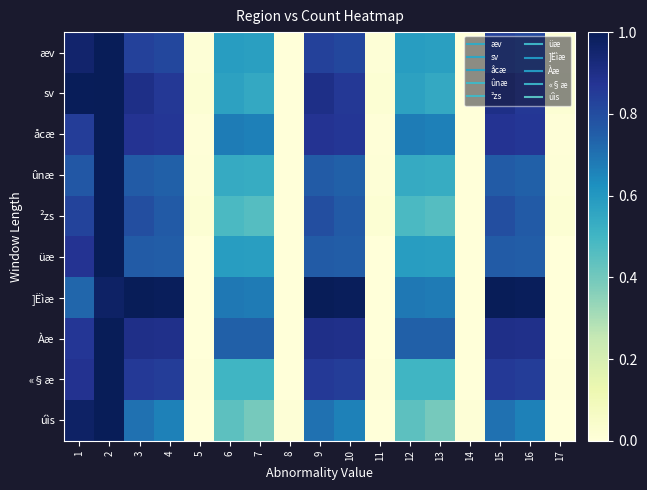

Reading left to right, list all the values displayed in this chart.

æv: 1=1.0	2=1.0	3=0.8	4=0.8	5=0.0	6=0.6	7=0.6	8=0.0	9=0.8	10=0.8	11=0.0	12=0.6	13=0.6	14=0.0	15=0.8	16=0.8	17=0.0
sv: 1=1.0	2=1.0	3=0.9	4=0.9	5=0.0	6=0.6	7=0.5	8=0.0	9=0.9	10=0.9	11=0.0	12=0.6	13=0.5	14=0.0	15=0.9	16=0.9	17=0.0
åcæ: 1=0.8	2=1.0	3=0.9	4=0.9	5=0.0	6=0.7	7=0.7	8=0.0	9=0.9	10=0.9	11=0.0	12=0.7	13=0.7	14=0.0	15=0.9	16=0.9	17=0.0
ûnæ: 1=0.8	2=1.0	3=0.8	4=0.7	5=0.0	6=0.5	7=0.5	8=0.0	9=0.8	10=0.7	11=0.0	12=0.5	13=0.5	14=0.0	15=0.8	16=0.7	17=0.0
²zs: 1=0.8	2=1.0	3=0.8	4=0.8	5=0.0	6=0.5	7=0.5	8=0.0	9=0.8	10=0.8	11=0.0	12=0.5	13=0.5	14=0.0	15=0.8	16=0.8	17=0.0
üæ: 1=0.9	2=1.0	3=0.8	4=0.8	5=0.0	6=0.6	7=0.6	8=0.0	9=0.8	10=0.8	11=0.0	12=0.6	13=0.6	14=0.0	15=0.8	16=0.8	17=0.0
]Ëìæ: 1=0.7	2=1.0	3=1.0	4=1.0	5=0.0	6=0.7	7=0.7	8=0.0	9=1.0	10=1.0	11=0.0	12=0.7	13=0.7	14=0.0	15=1.0	16=1.0	17=0.0
Àæ: 1=0.9	2=1.0	3=0.9	4=0.9	5=0.0	6=0.7	7=0.7	8=0.0	9=0.9	10=0.9	11=0.0	12=0.7	13=0.7	14=0.0	15=0.9	16=0.9	17=0.0
«§æ: 1=0.9	2=1.0	3=0.9	4=0.8	5=0.0	6=0.5	7=0.5	8=0.0	9=0.9	10=0.8	11=0.0	12=0.5	13=0.5	14=0.0	15=0.9	16=0.8	17=0.0
úìs: 1=1.0	2=1.0	3=0.7	4=0.7	5=0.0	6=0.4	7=0.4	8=0.0	9=0.7	10=0.7	11=0.0	12=0.4	13=0.4	14=0.0	15=0.7	16=0.7	17=0.0